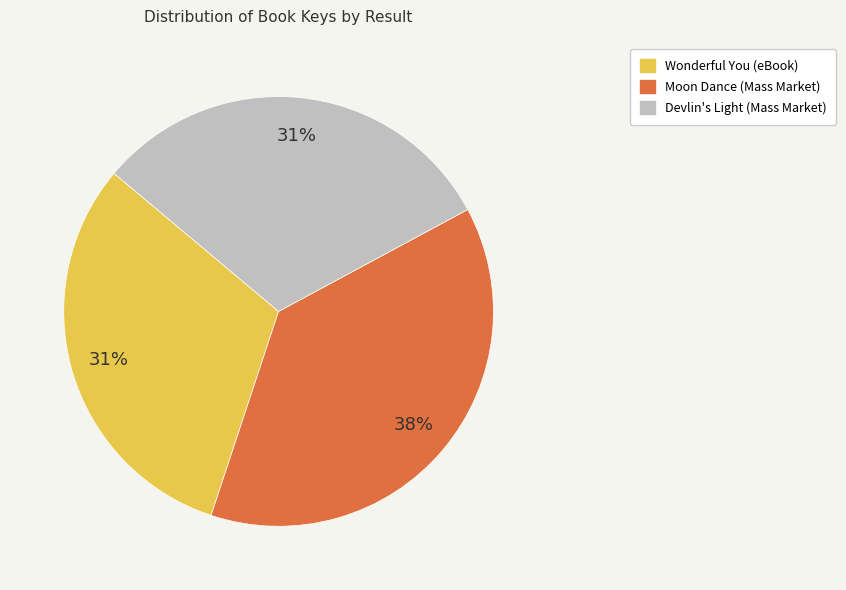

Do Devlin's Light (Mass Market) and Wonderful You (eBook) together represent more than half of the pie?

Yes